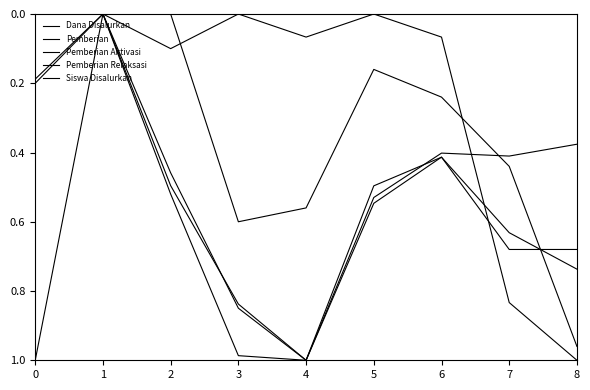

Is this an area chart (filled region under the line)?

No